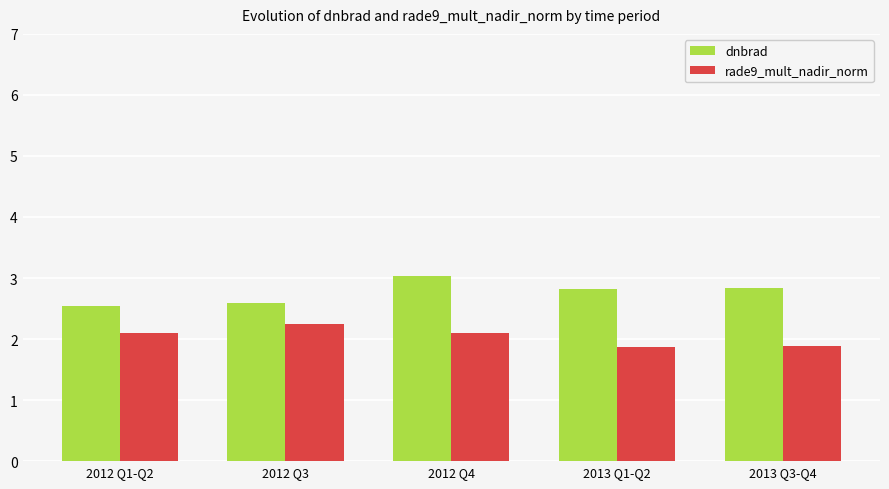

List the series in order of their overall mean, lowest first.

rade9_mult_nadir_norm, dnbrad